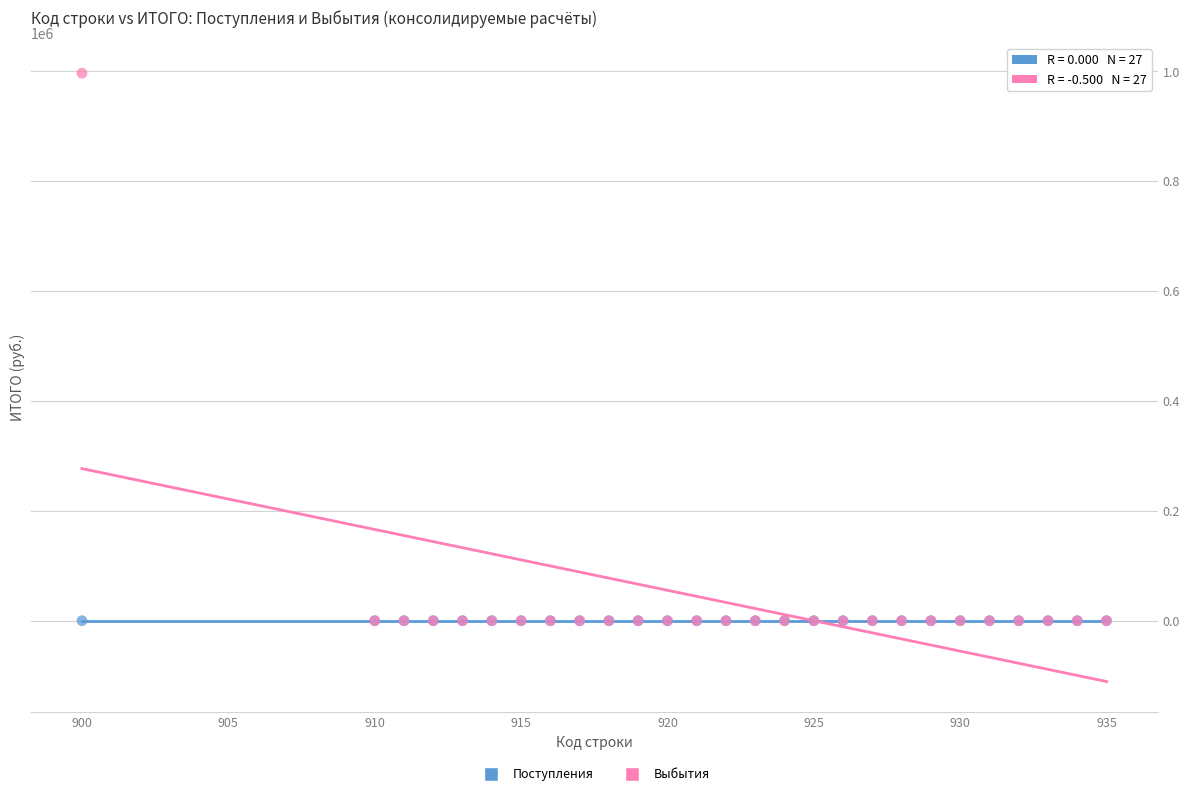

What are all the series names shown in the legend?

Поступления, Выбытия